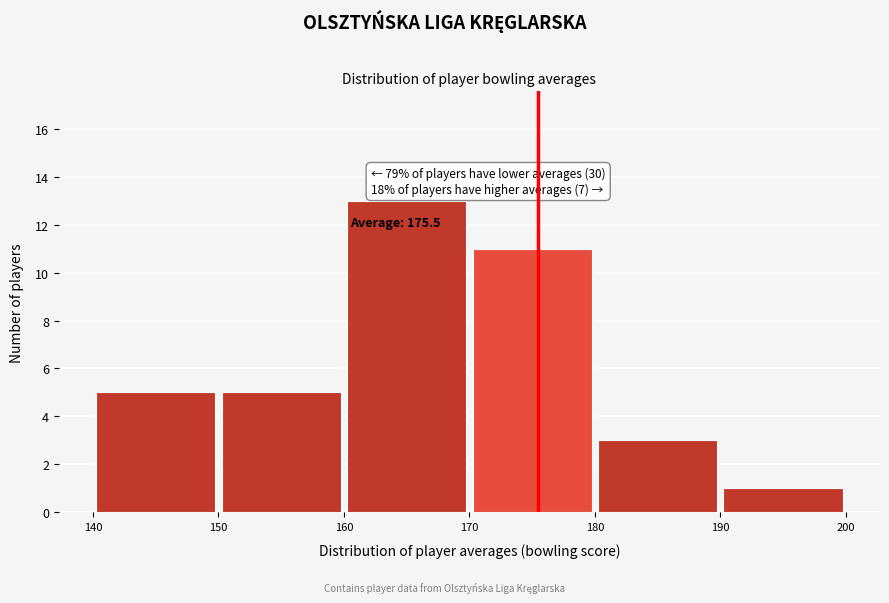

Over which range of the x-axis is the bar tallest?

160 to 170